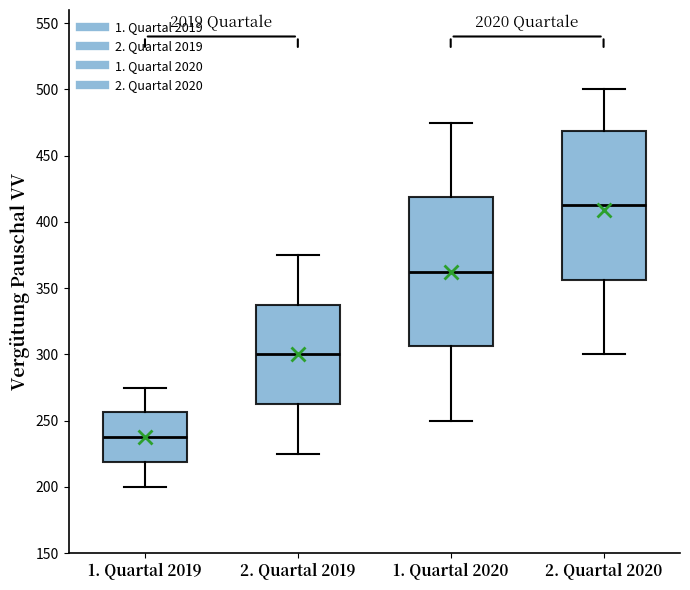

Which box has the highest median line?

2. Quartal 2020